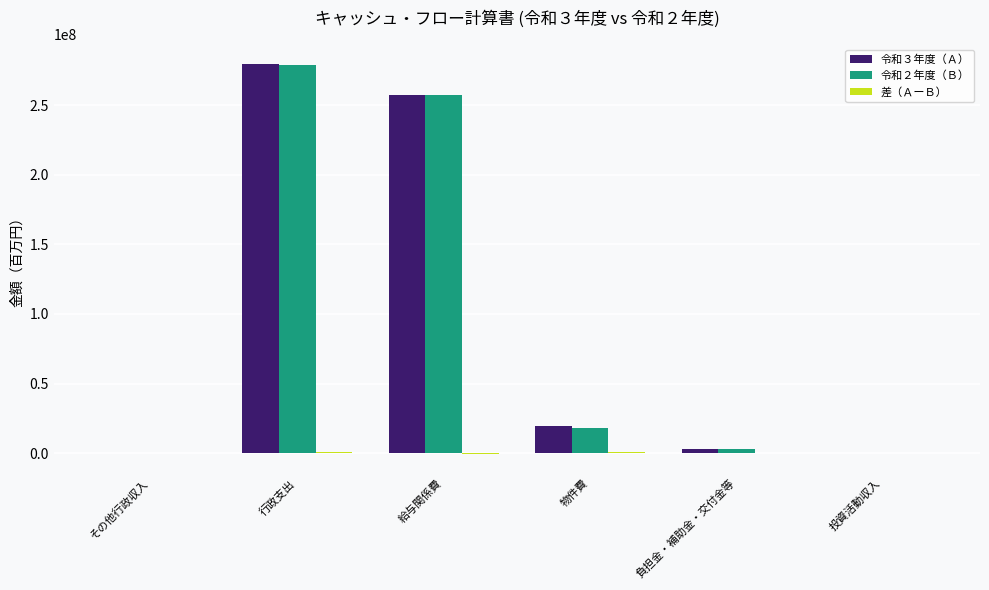

The 令和２年度（Ｂ） series shows 159886998 at 給与関係費. True or false?

False